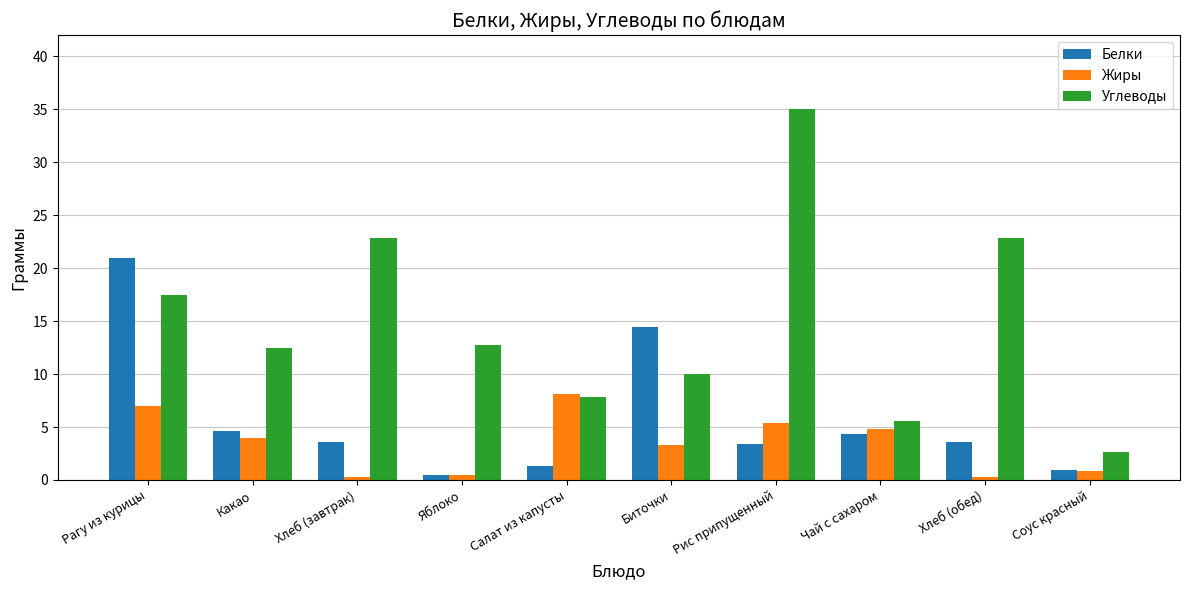

What is the difference between the highest and lowest values at Салат из капусты?

6.8